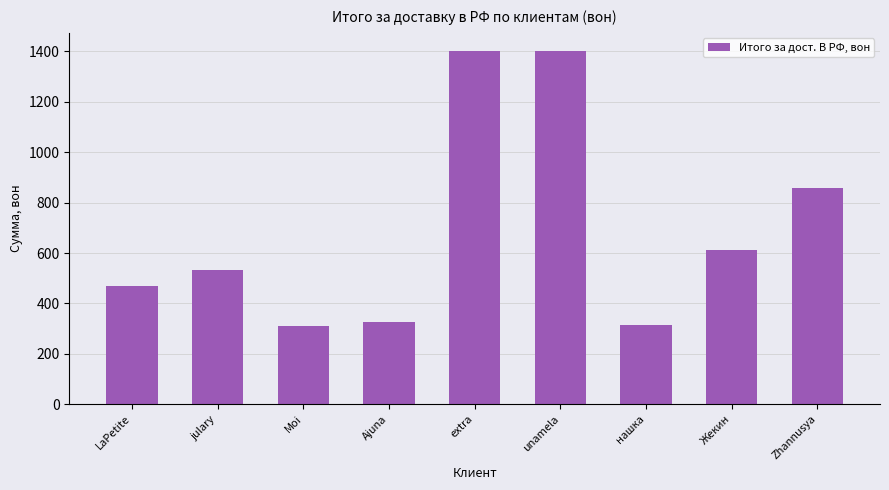

What is the difference between the maximum and minimum values?

1093